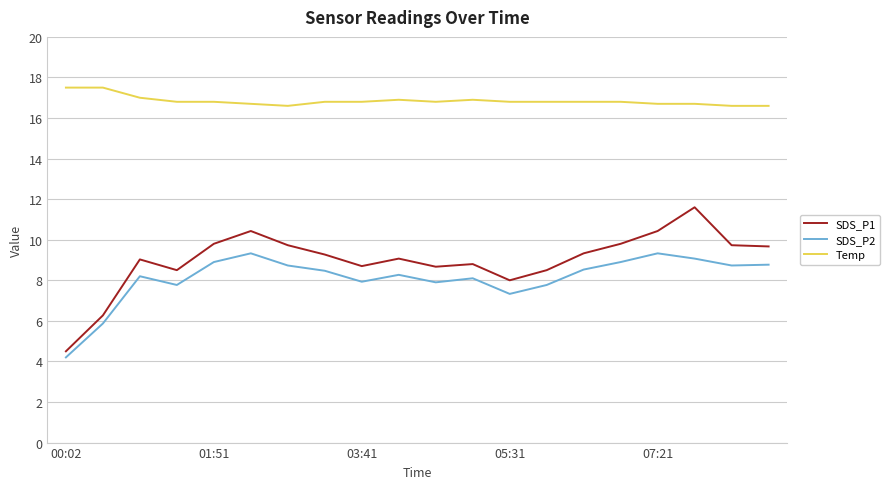

Rank the series by their maximum value, from lowest to highest.

SDS_P2, SDS_P1, Temp